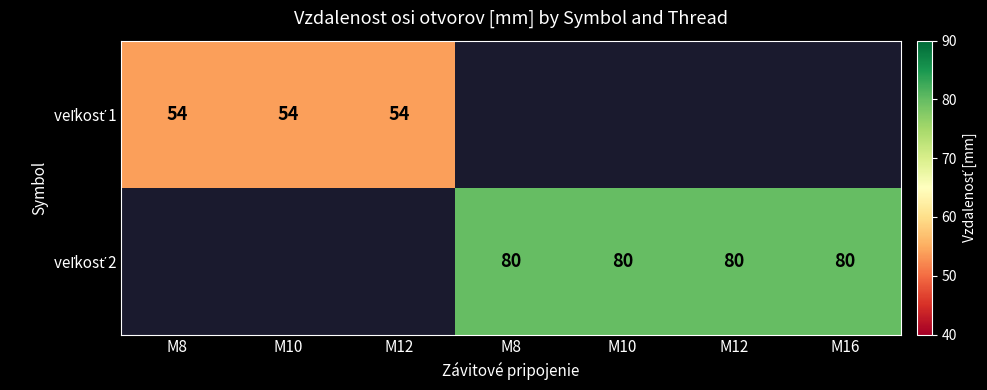

How many categories are shown in the chart?

7